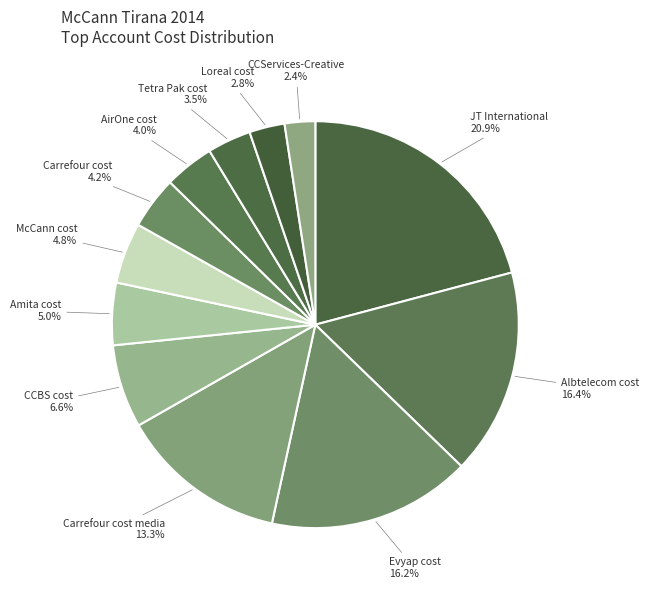

How many segments does this pie chart have?

12